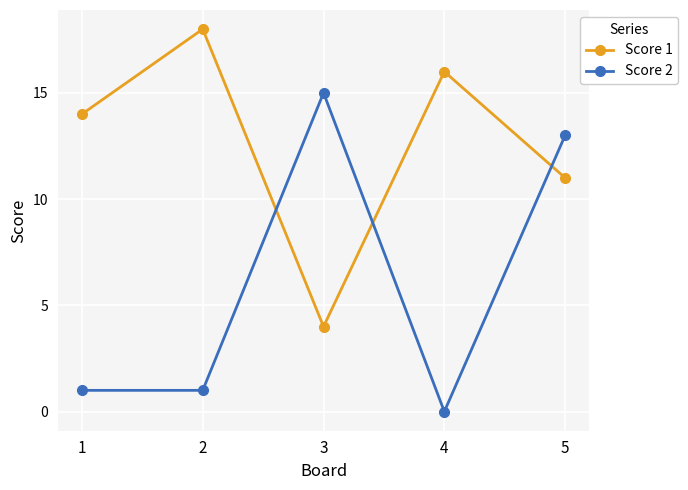

What is the difference between the maximum and minimum values in the Score 2 series?

15